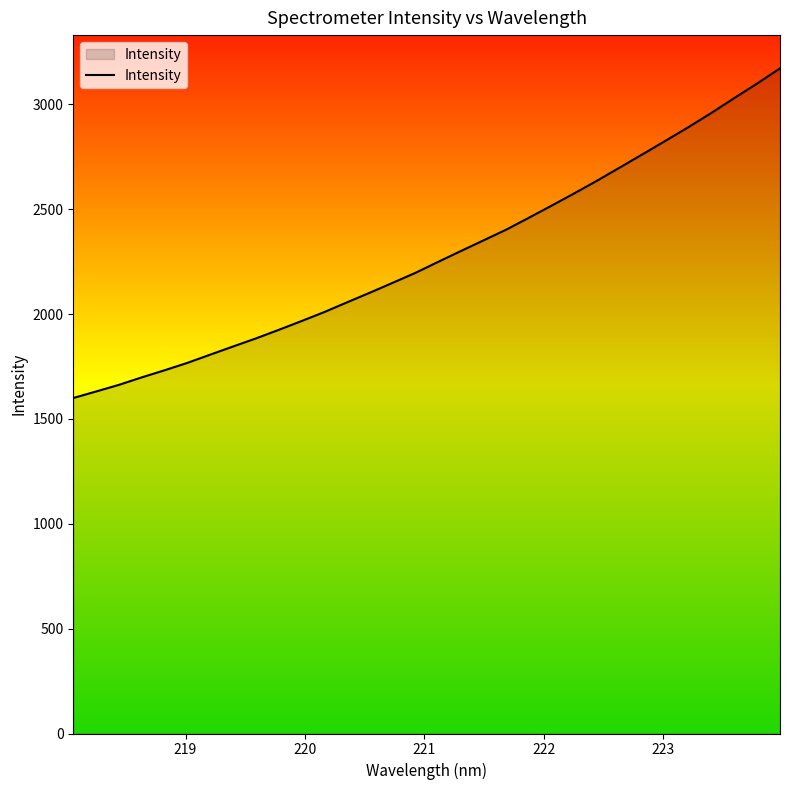

What is the maximum value shown in the chart?

3172.0